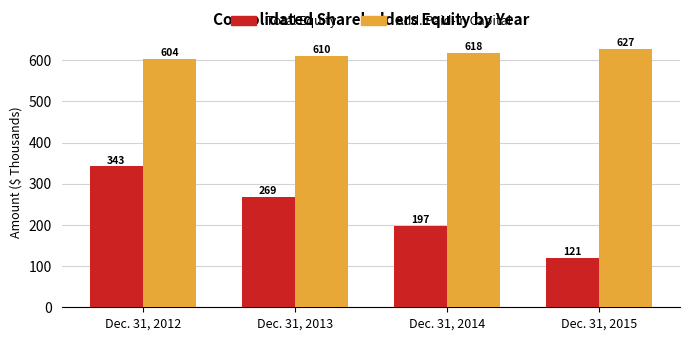

How many values in the Add. Paid-in Capital series are below 617?

2